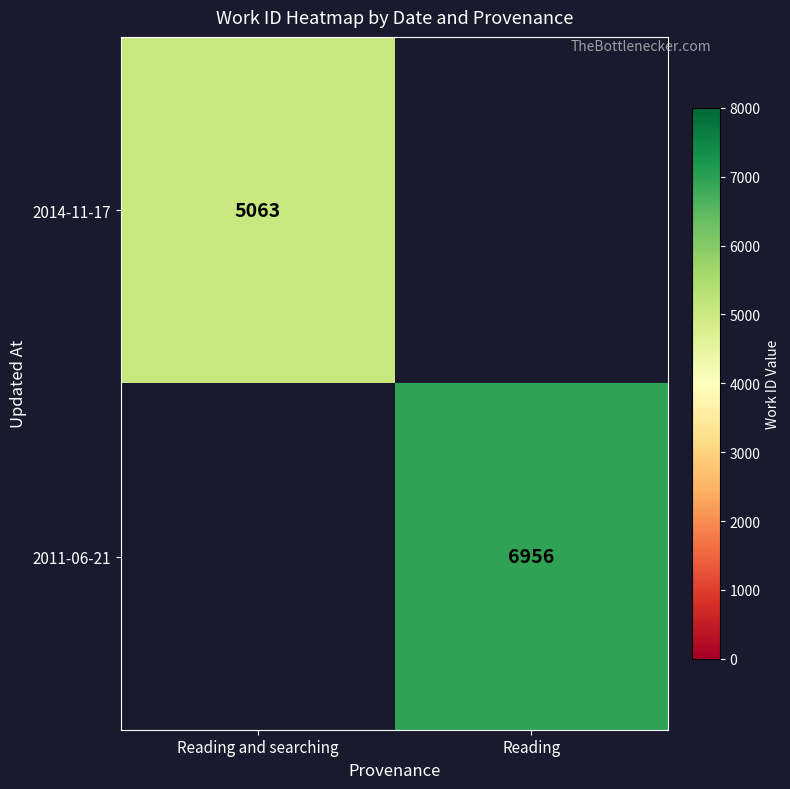

Is the value of 2014-11-17 at Reading and searching greater than the value of 2011-06-21 at Reading?

No